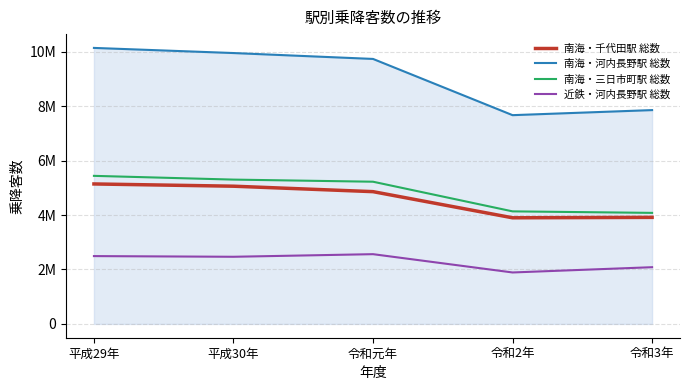

What are all the series names shown in the legend?

南海・千代田駅 総数, 南海・河内長野駅 総数, 南海・三日市町駅 総数, 近鉄・河内長野駅 総数